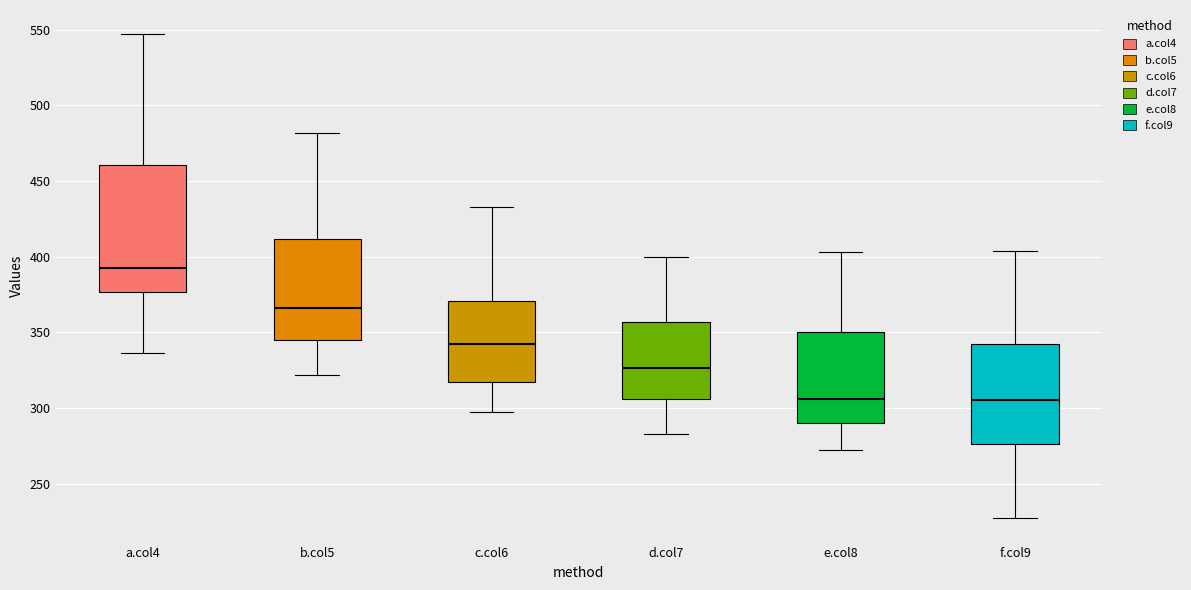

Which box is the tallest, from its lower edge to its upper edge?

a.col4